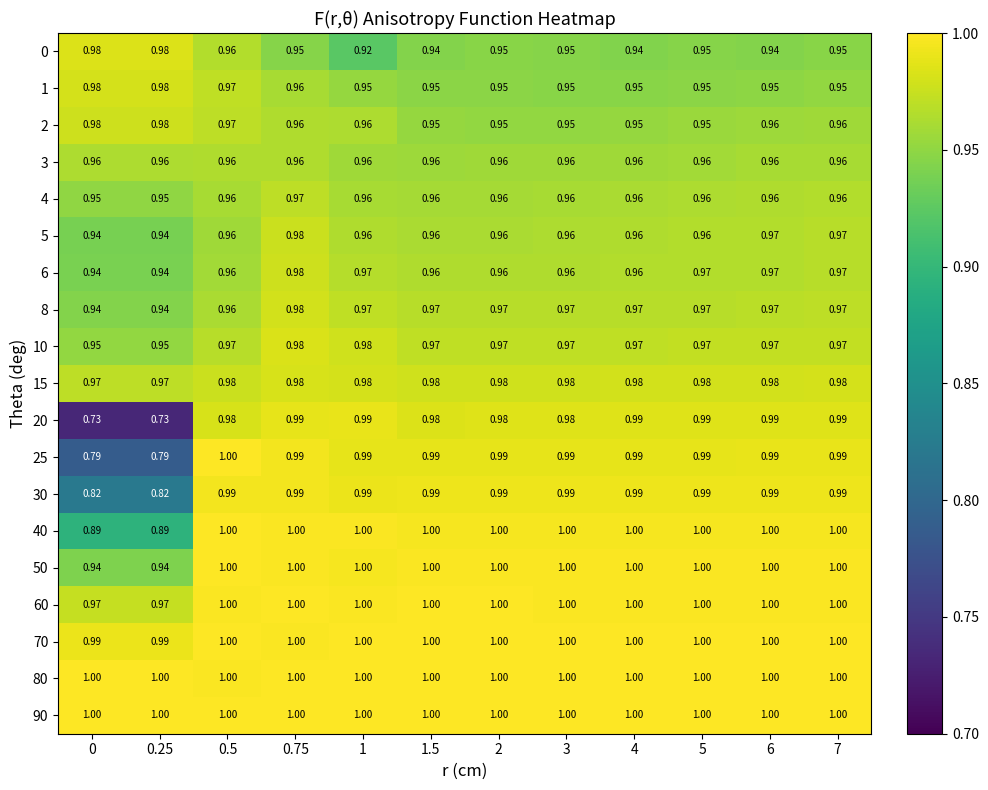

Is the value of 5 at 5 greater than the value of 10 at 1?

No